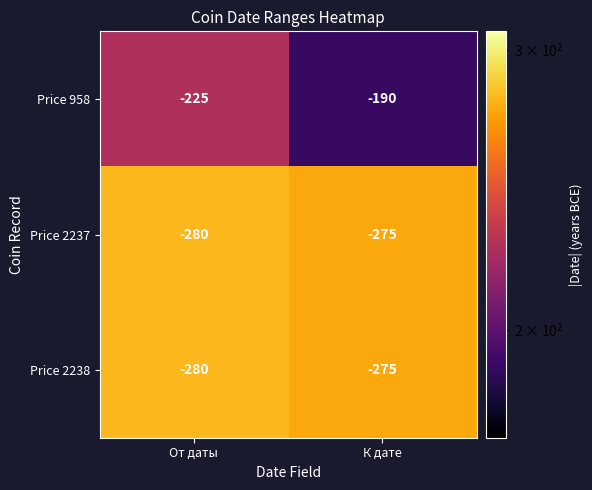

What is the difference between the highest and lowest values at К дате?

85